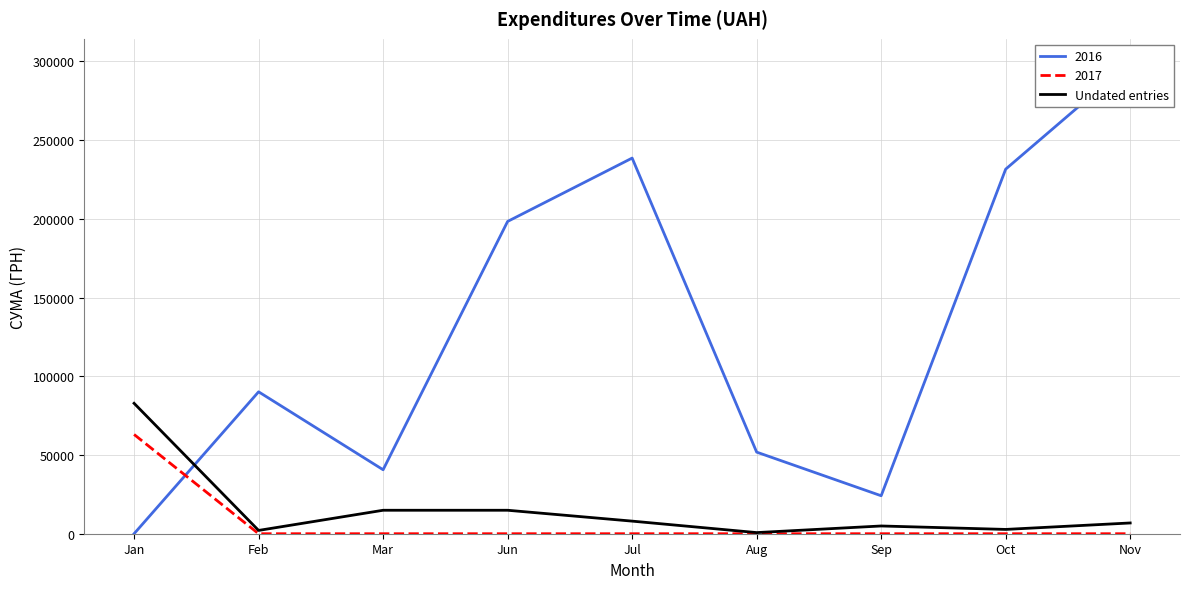

What is the difference between the values at Oct and Jul?

5267.6